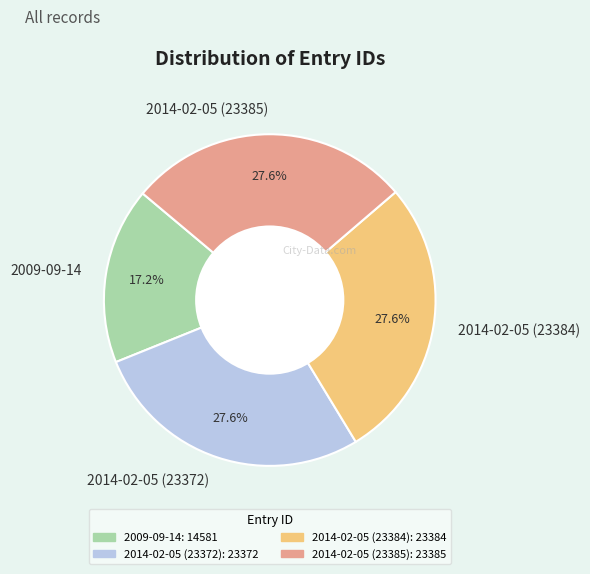

Is it true that 2014-02-05 (23384) is 36% of the pie?

False